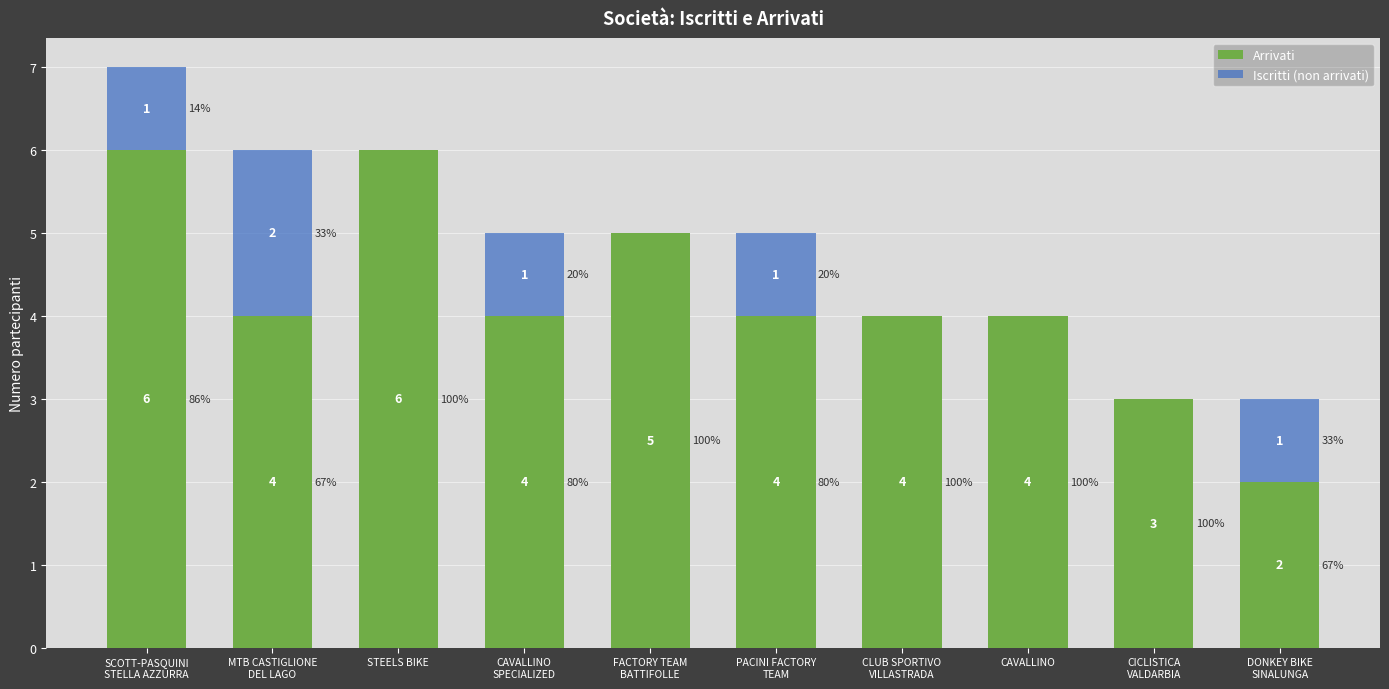

The value of Arrivati at CAVALLINO is 4. True or false?

True